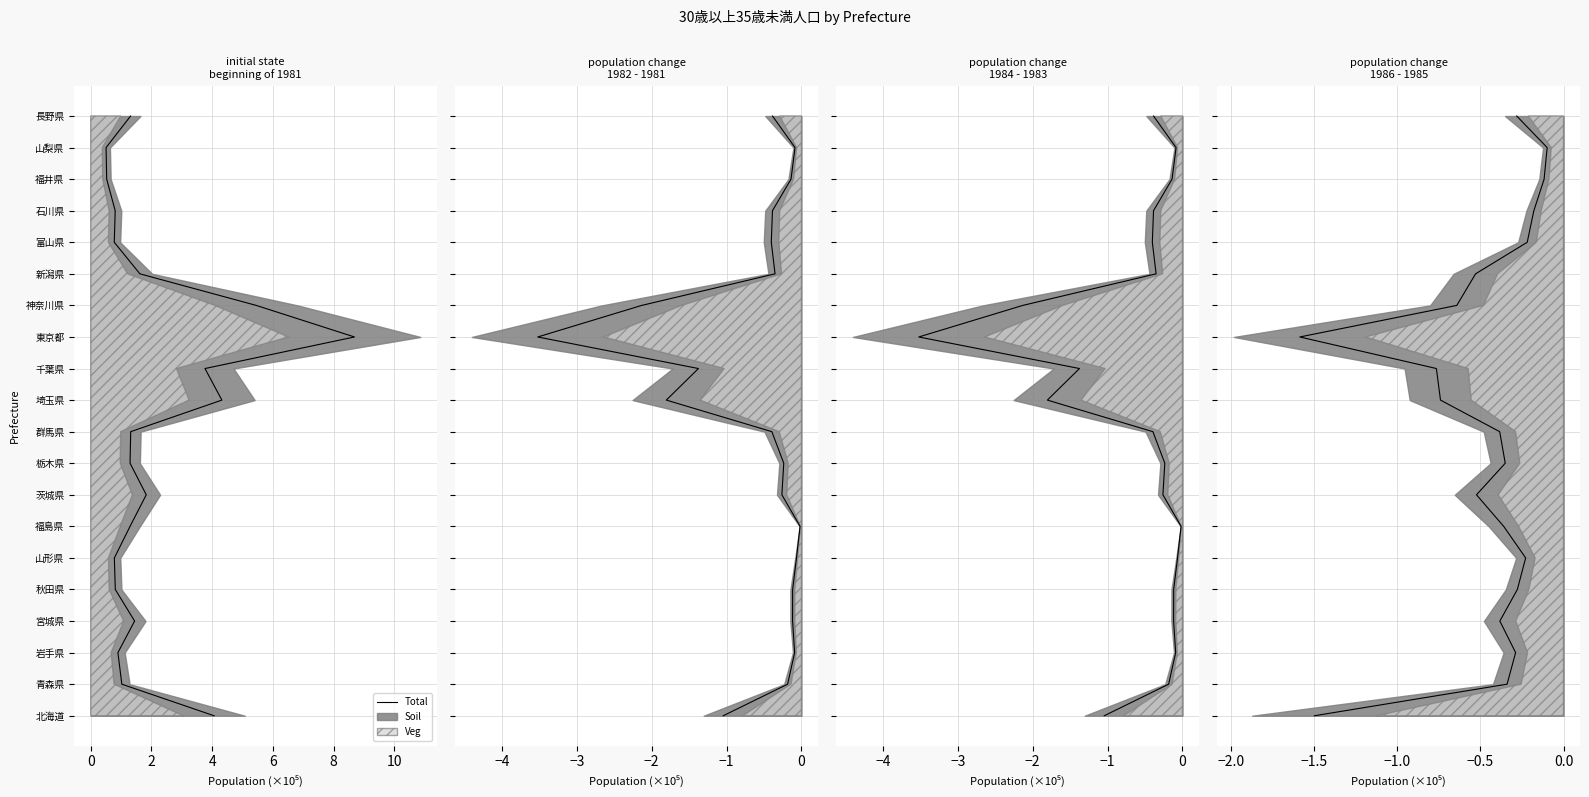

How many lines are shown in the chart?

1